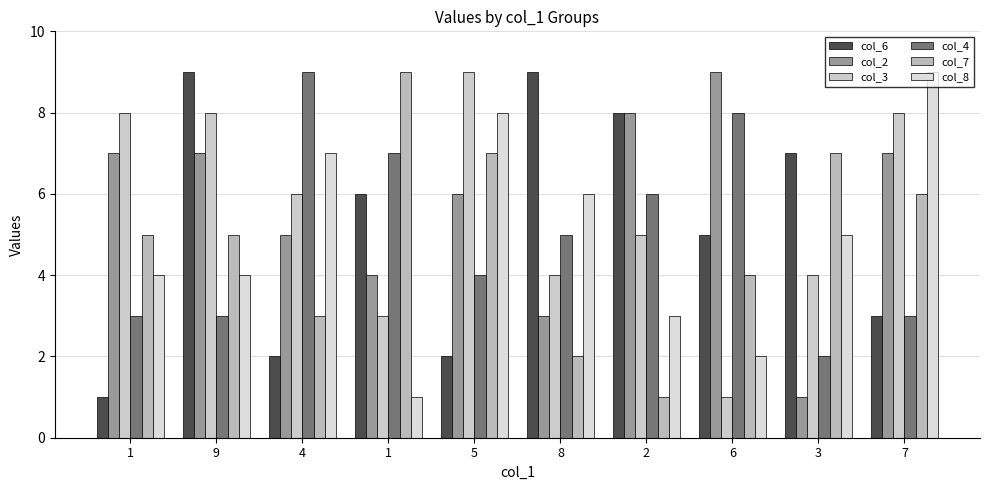

How many values in the col_4 series are below 5?

5